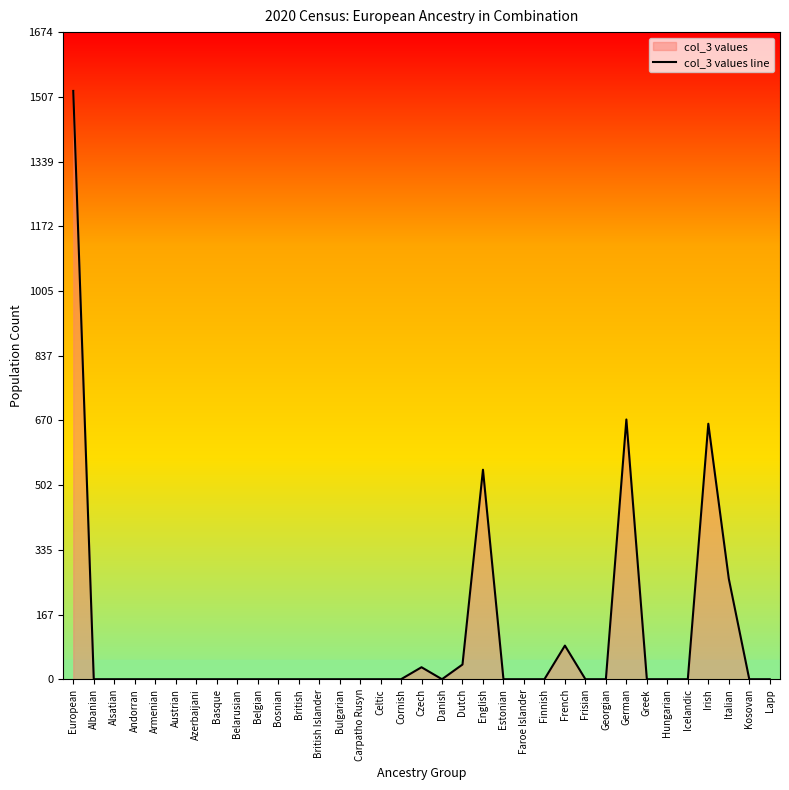

What is the sum of all values?

3813